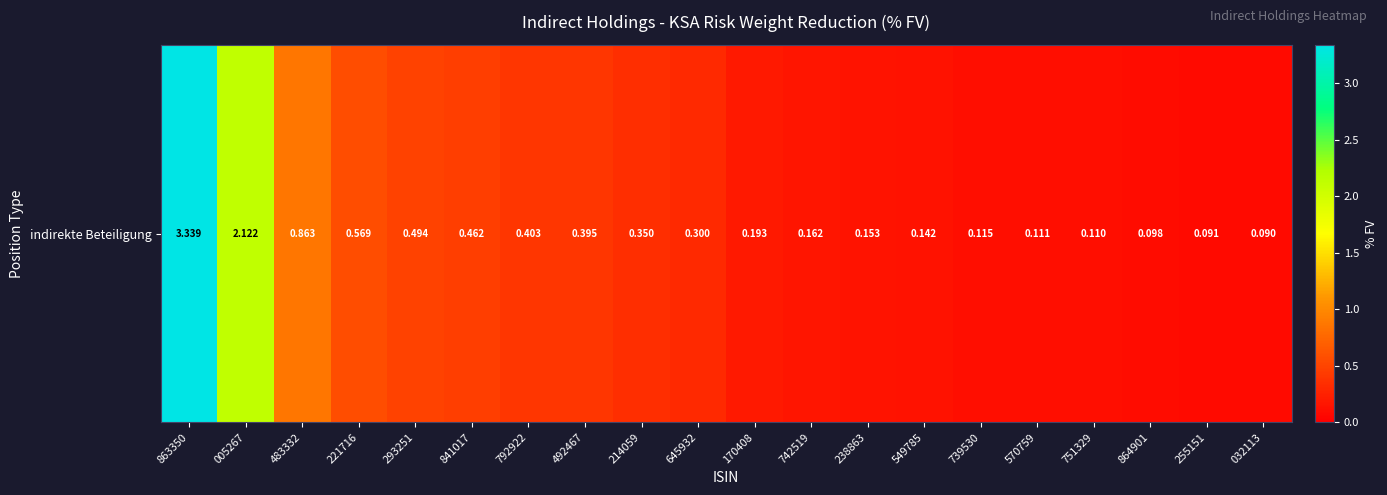

List the labels in order of value, largest first.

863350, 005267, 483332, 221716, 293251, 841017, 792922, 492467, 214059, 645932, 170408, 742519, 238863, 549785, 739530, 570759, 751329, 864901, 255151, 032113